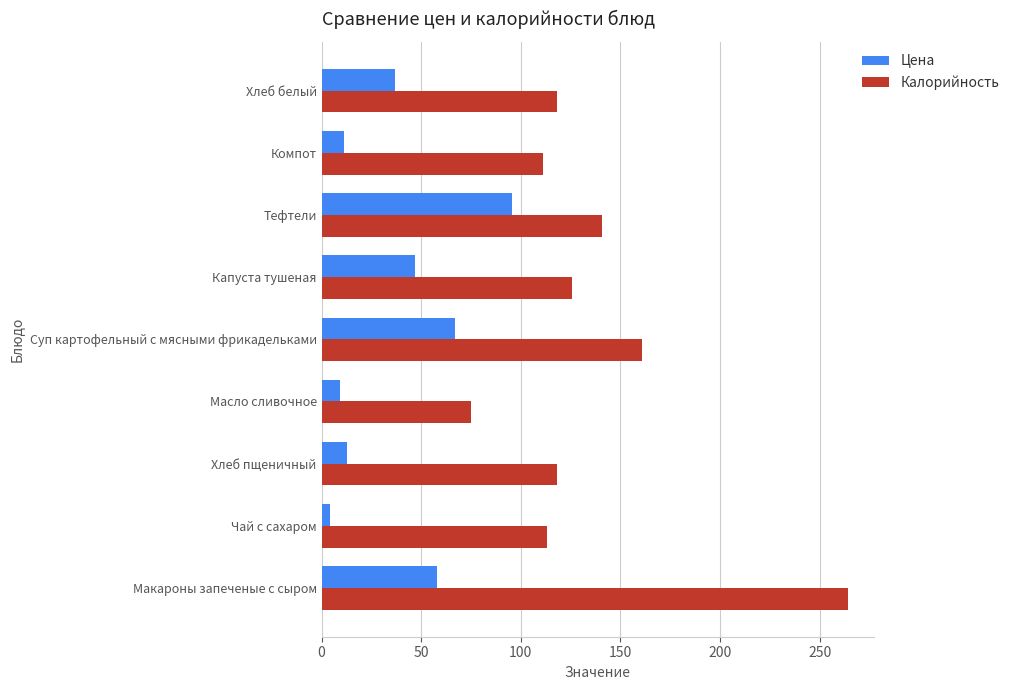

Read the Цена value at Компот.

11.5